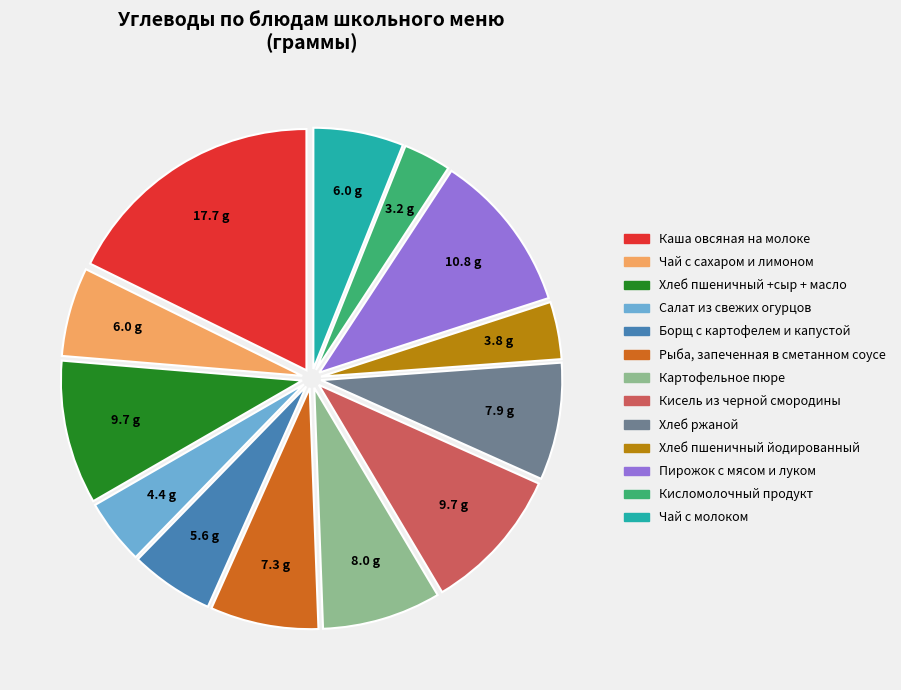

Does Каша овсяная на молоке represent more than half of the total?

No